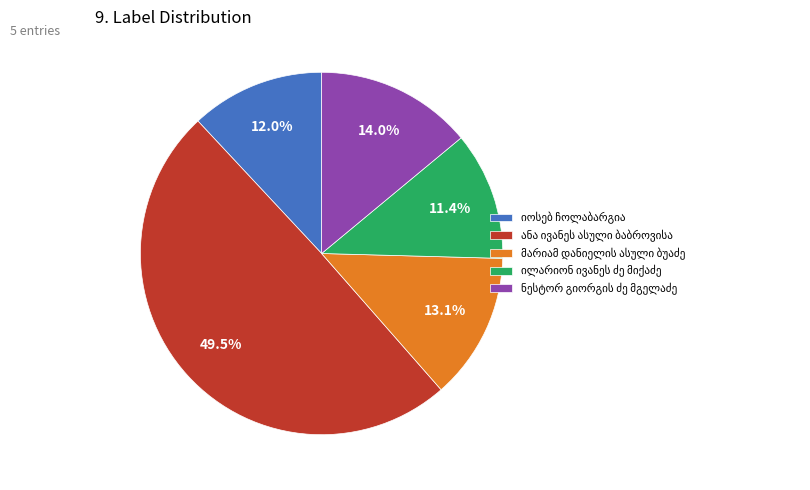

Does any single category account for the majority?

No